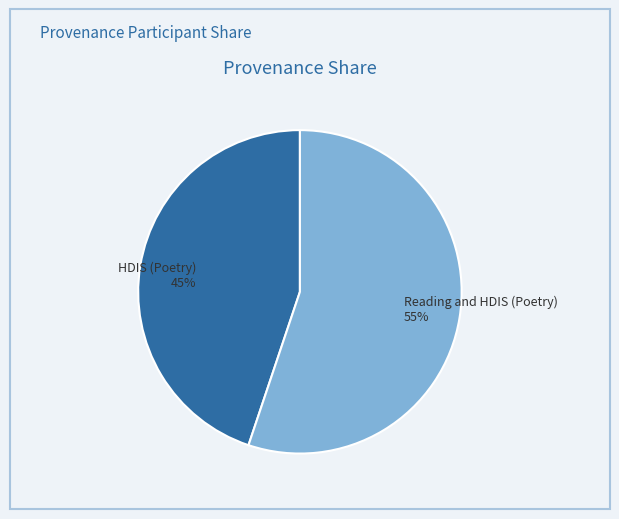

To the nearest percent, what portion does HDIS (Poetry) represent?

45%